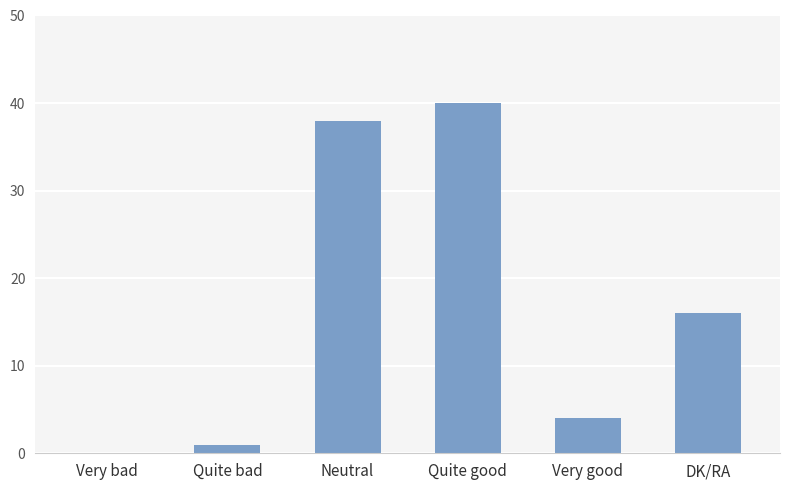

Where is the data nearest to the value 20?

DK/RA